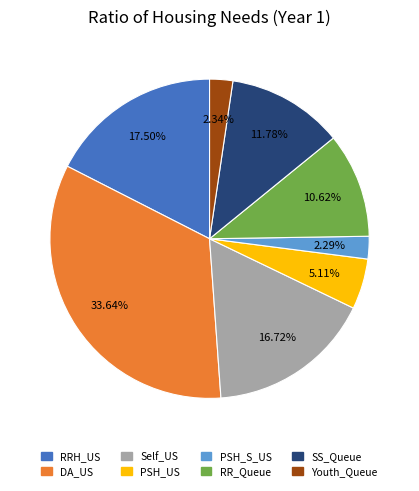

How many slices are in this pie chart?

8